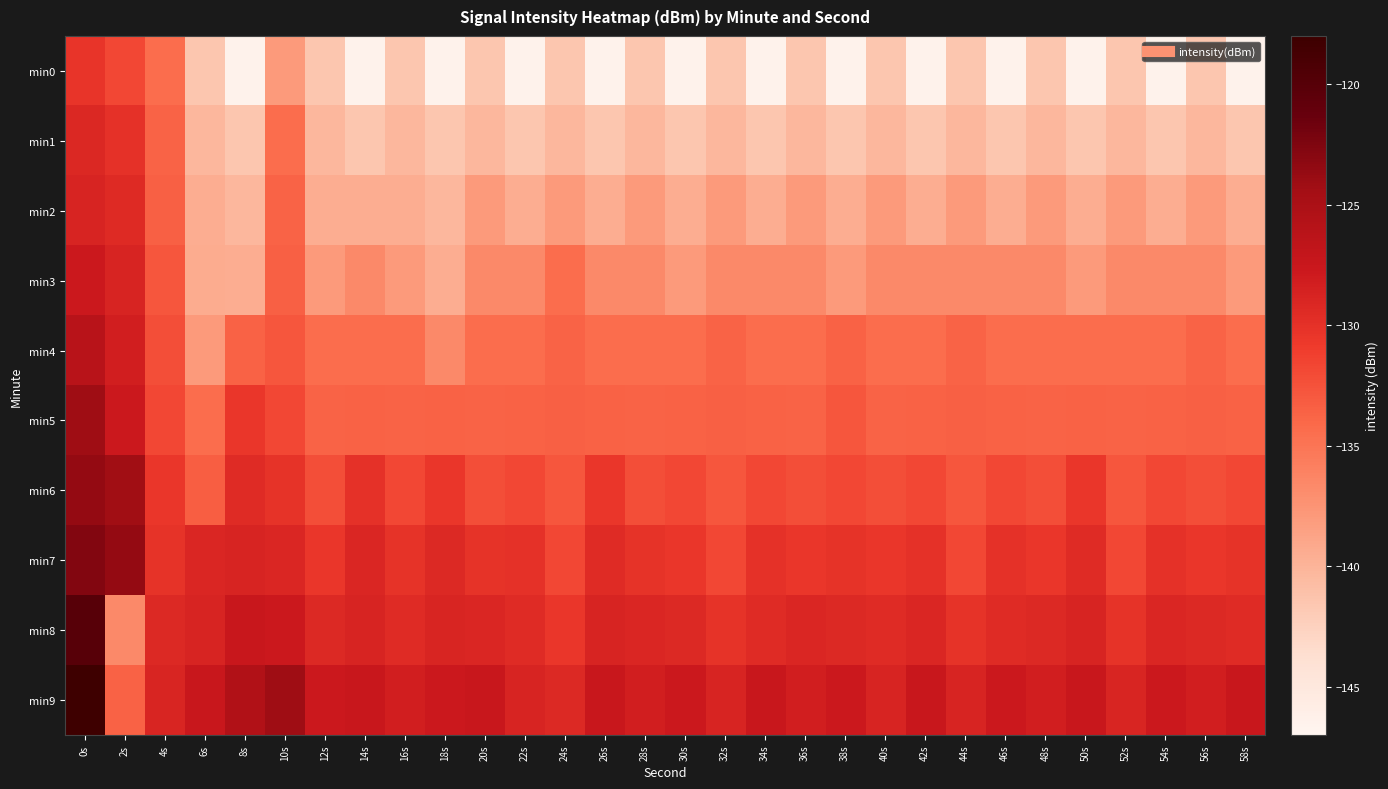

What is the minimum value shown in the chart?

-146.5